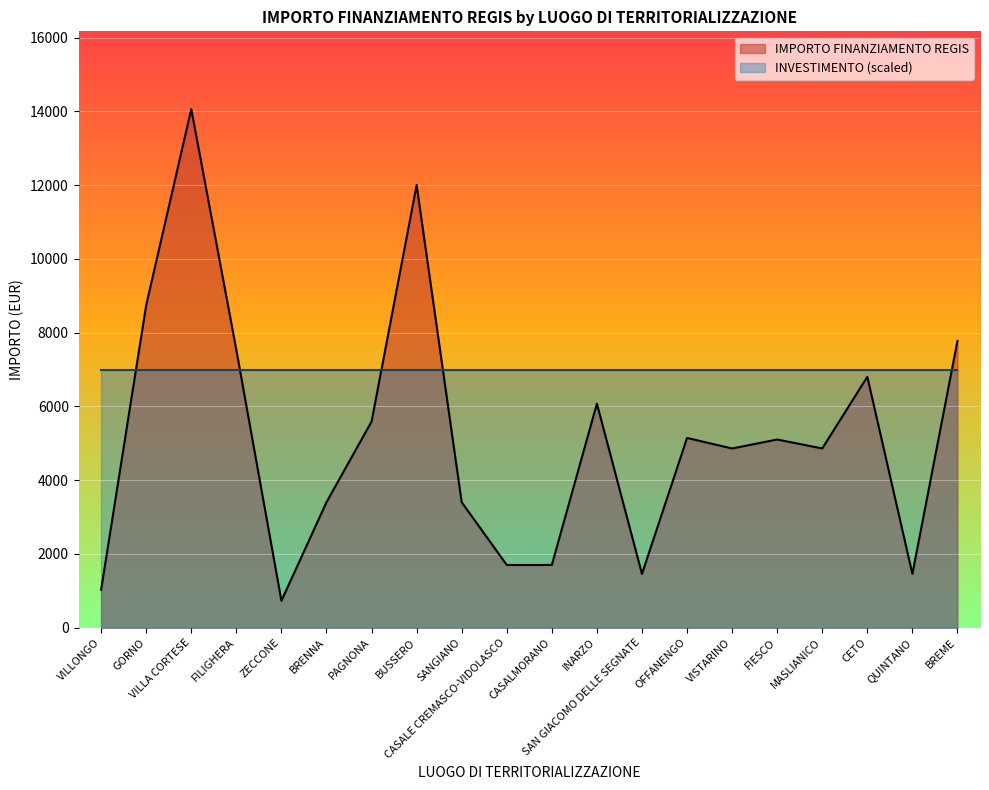

What is the difference between the maximum and minimum values in the IMPORTO FINANZIAMENTO REGIS series?

13334